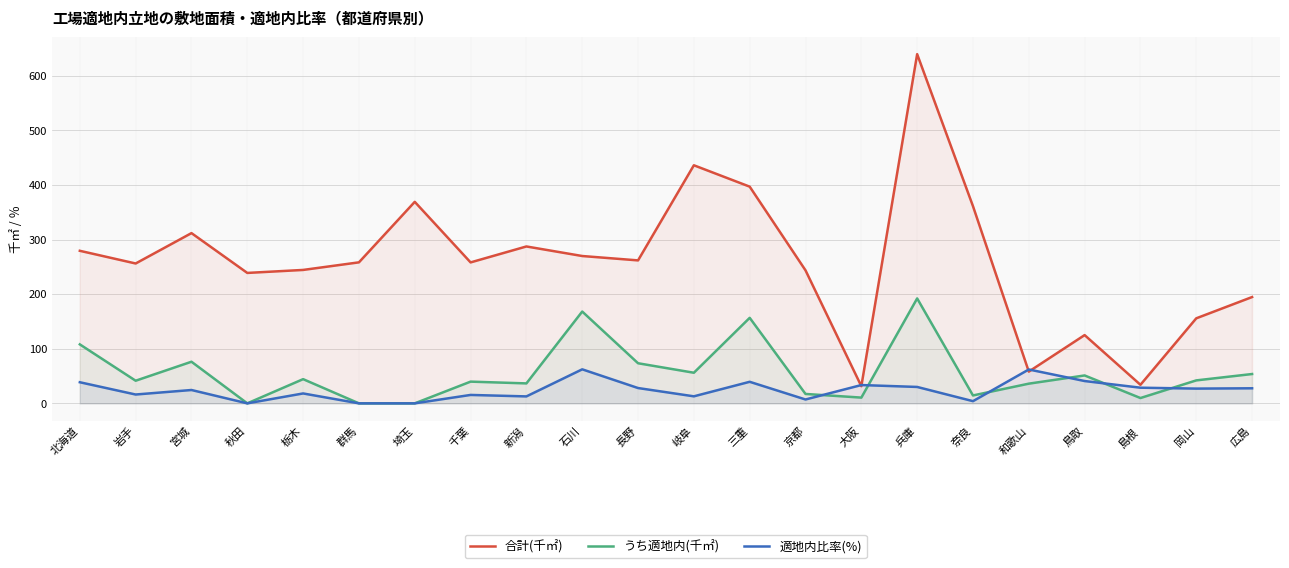

Does the chart have visible grid lines?

Yes